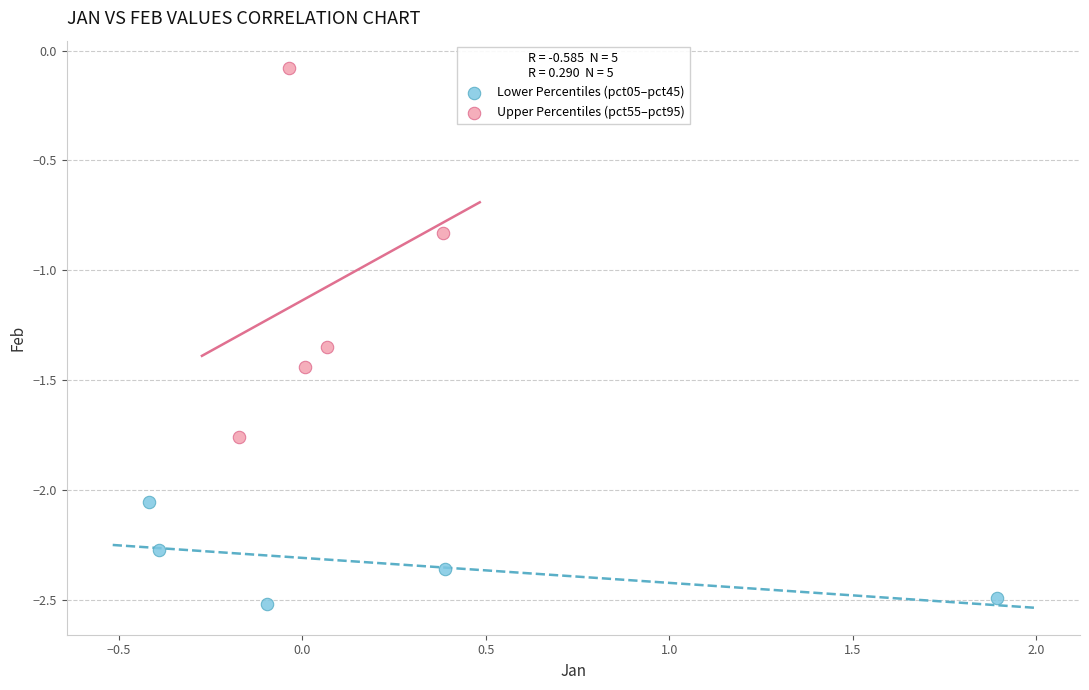

Which series has the largest Y range (max minus min)?

Upper Percentiles (pct55–pct95)